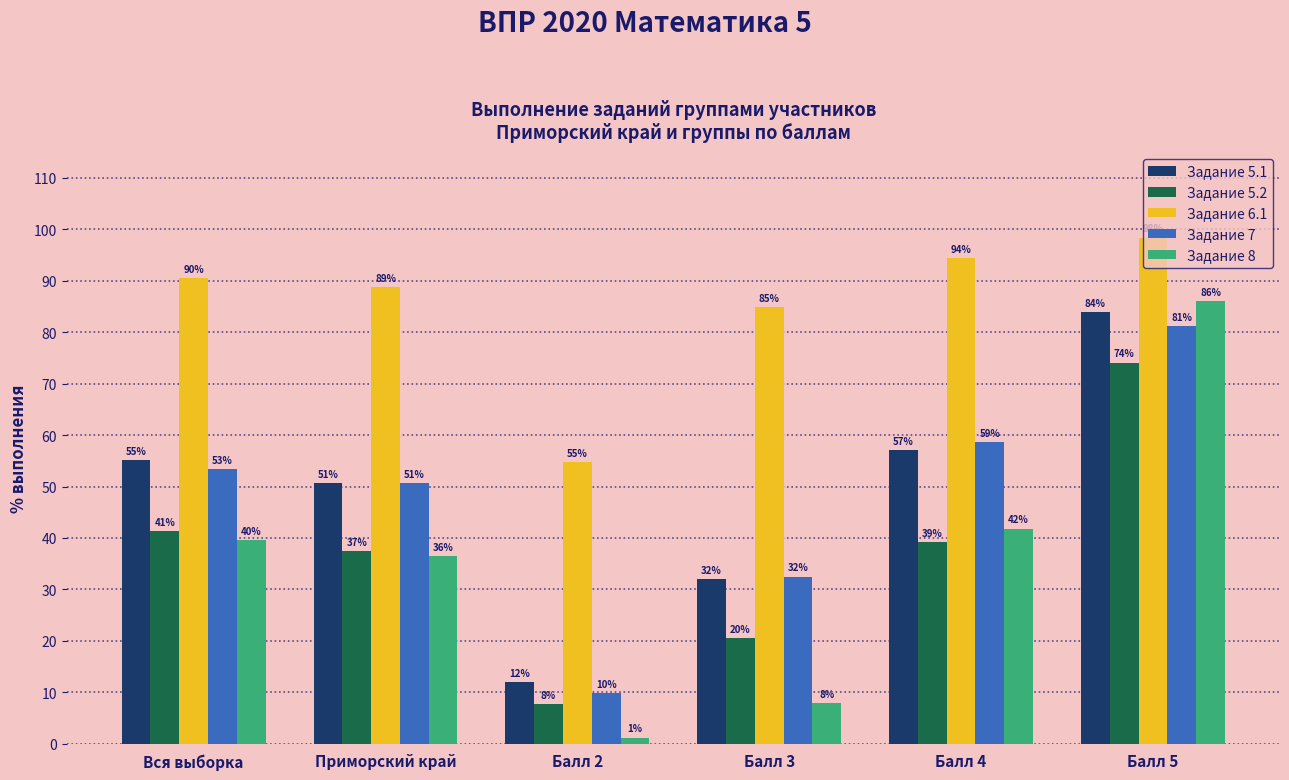

True or false: Задание 6.1 has a value of 94.5 at Балл 4.

True